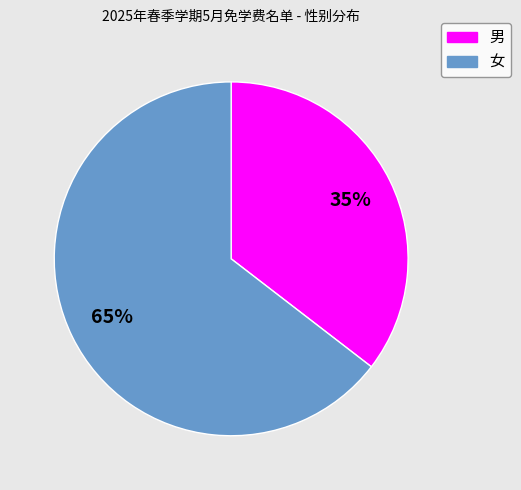

How many segments does this pie chart have?

2